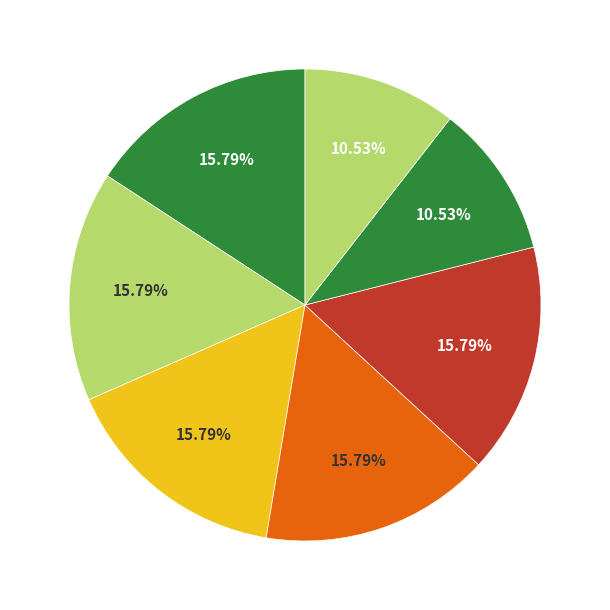

Count the number of slices in the pie.

7